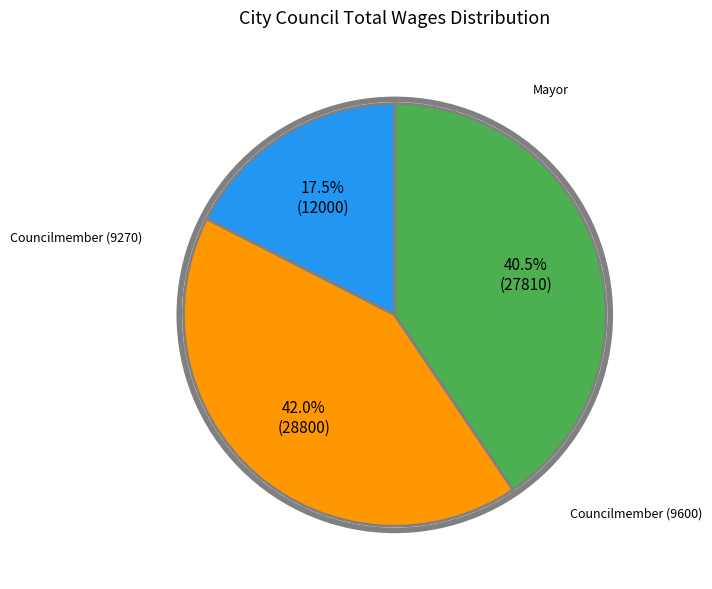

What is the smallest slice in the pie chart?

Councilmember